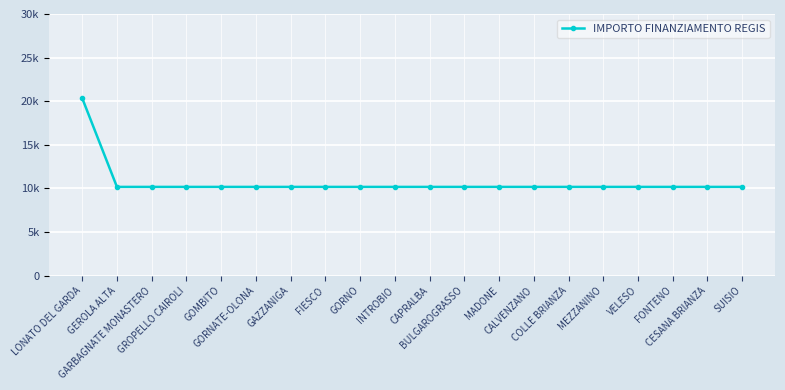

What is the value of the 14th point from the left?

10172